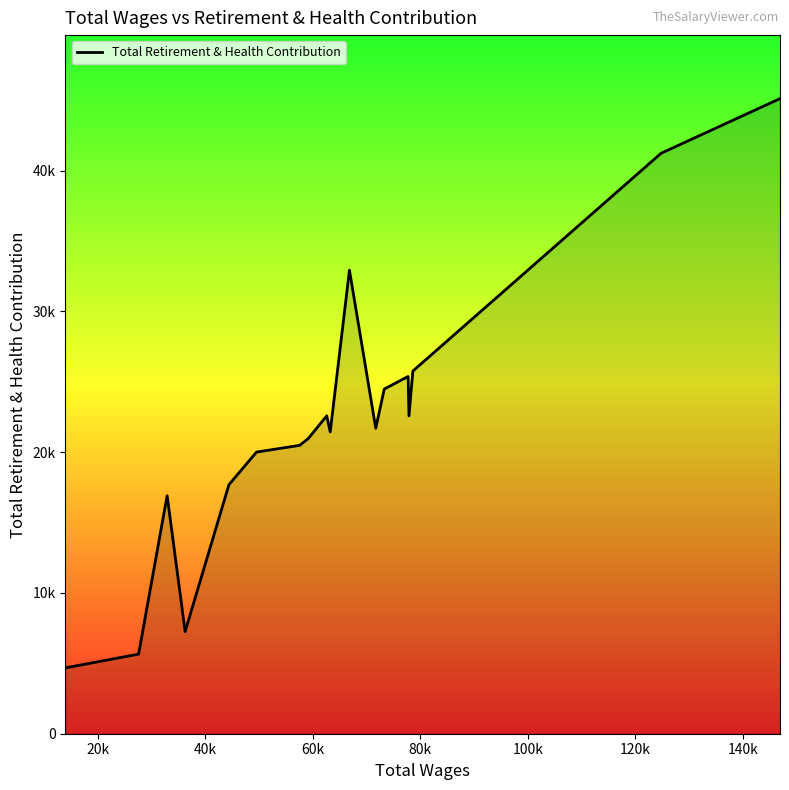

Does the chart have visible grid lines?

No